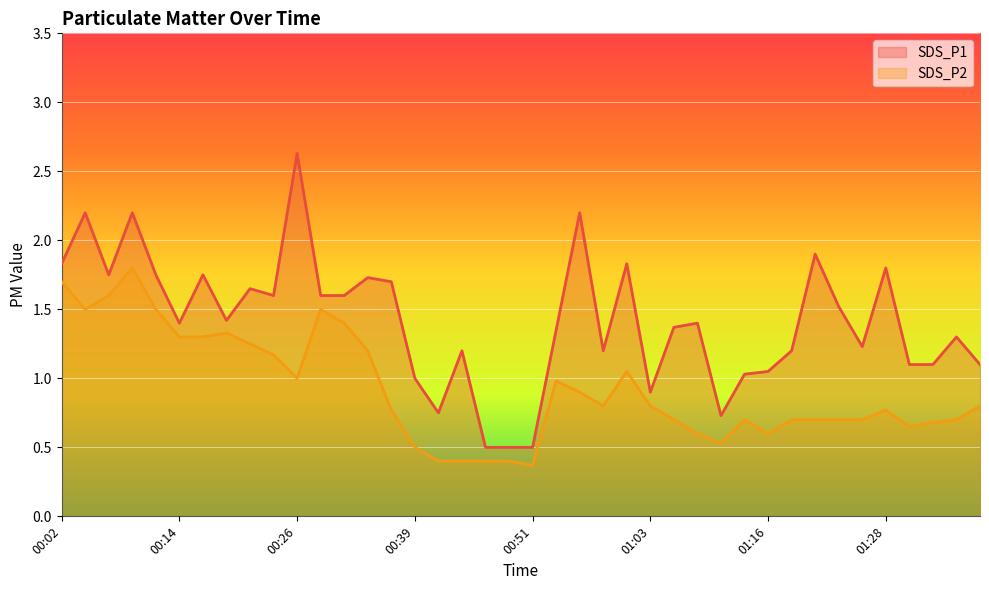

What is the difference between the highest and lowest values at 00:46?

0.1